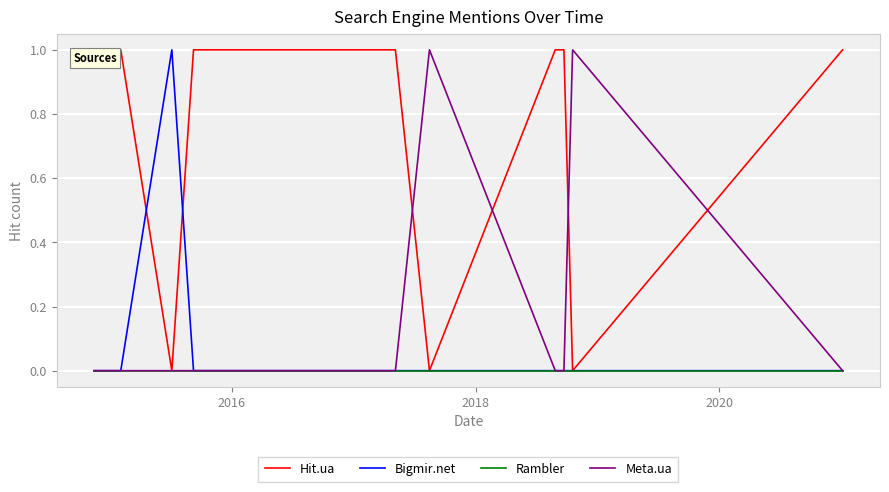

List the series in order of their peak value, highest first.

Hit.ua, Bigmir.net, Meta.ua, Rambler